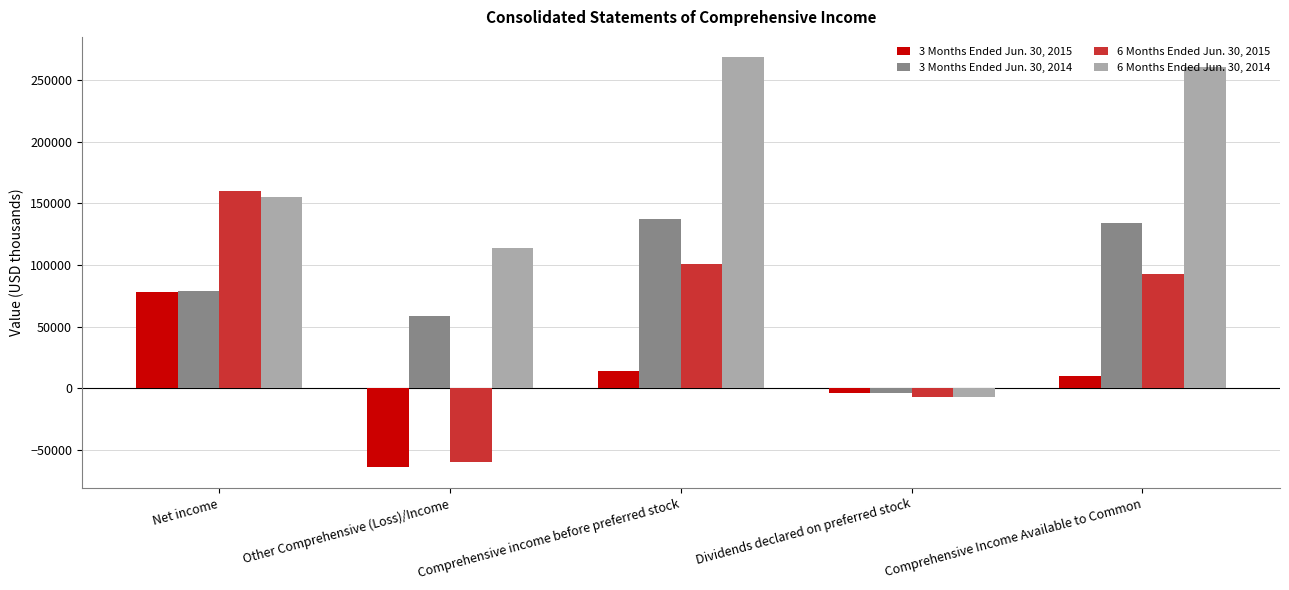

What is the difference between the second highest and minimum values in the 6 Months Ended Jun. 30, 2014 series?

268252